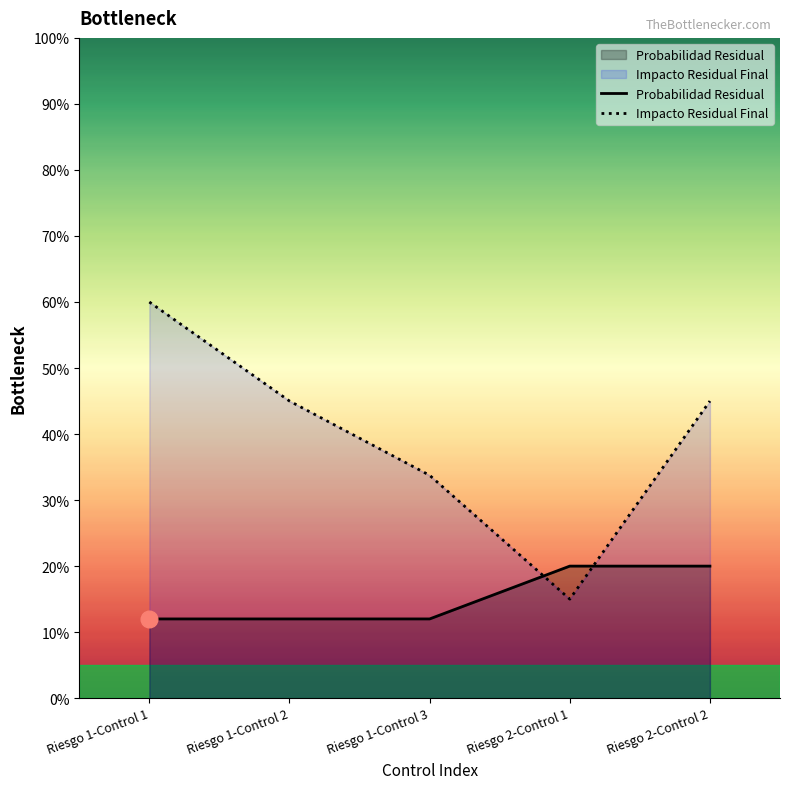

Count the number of data series in this chart.

2